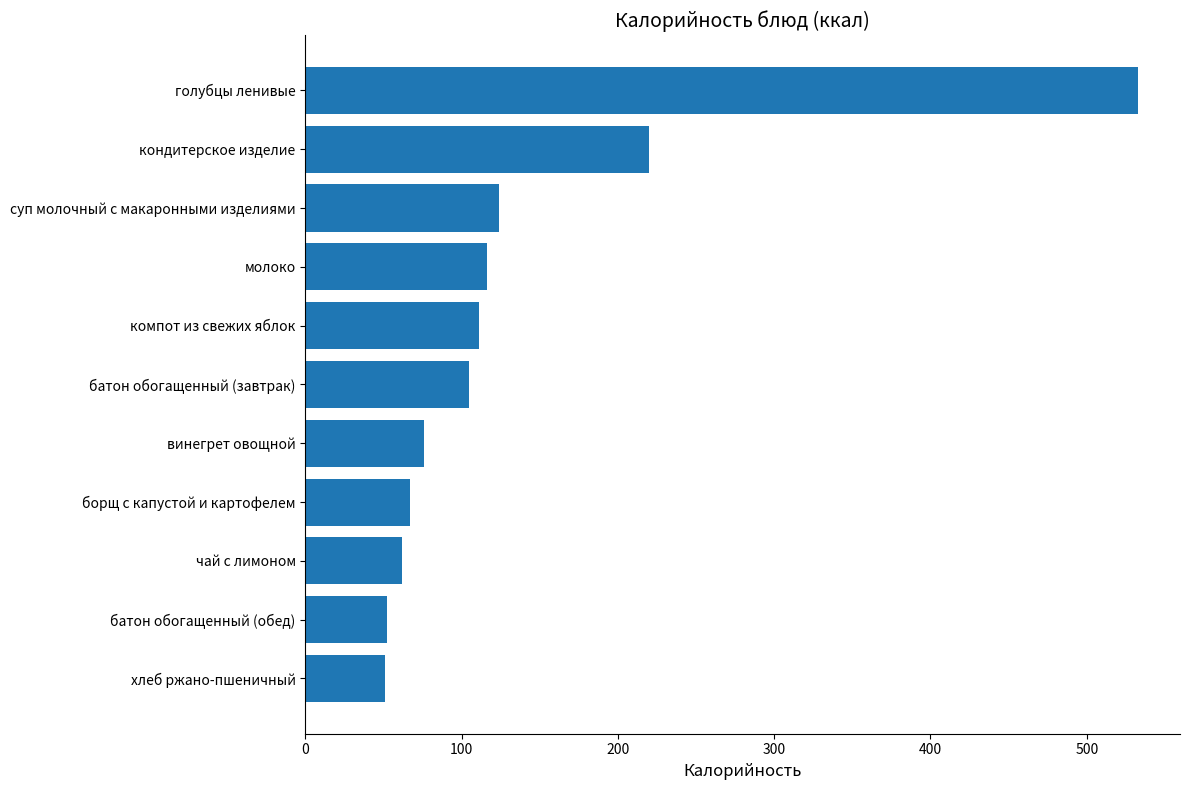

Is it true that the value at батон обогащенный (завтрак) is 145?

False